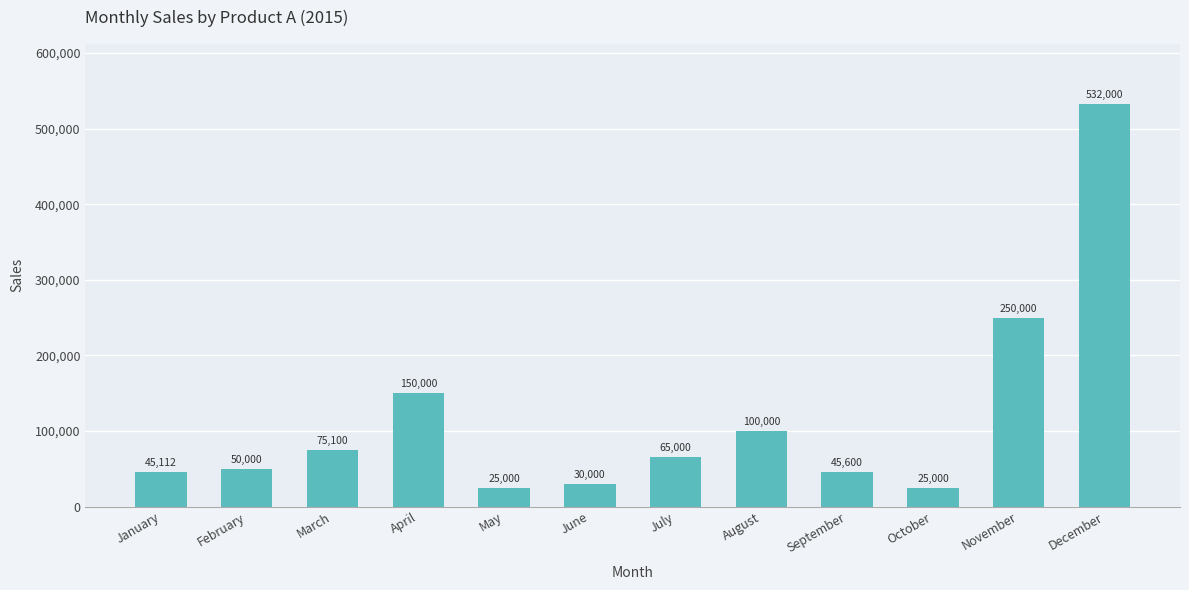

True or false: the data shows 44826 at July.

False